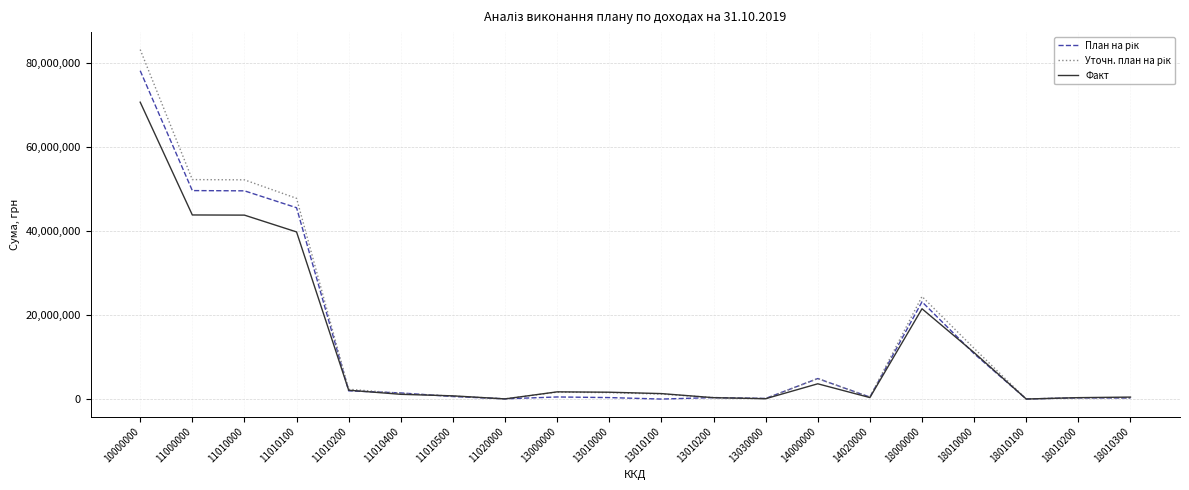

The value of Факт at 18010000 is 11063003.3. True or false?

True